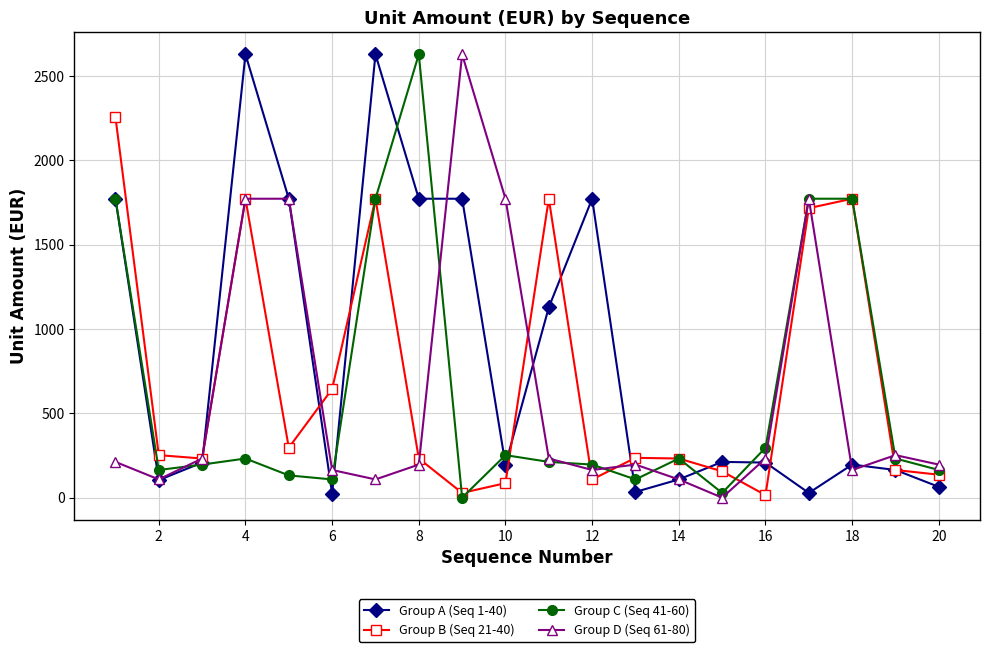

What is the sum of all Group C (Seq 41-60) values?

12268